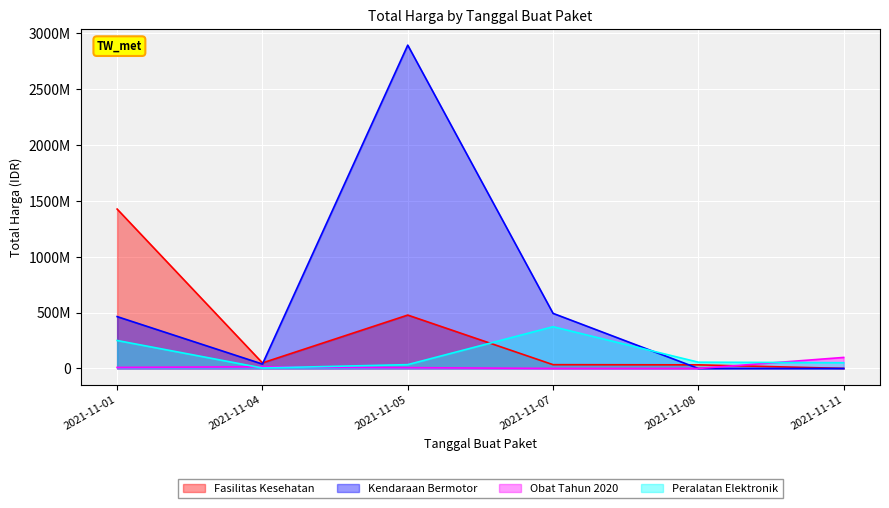

Which series changed the most between 2021-11-01 and 2021-11-08?

Fasilitas Kesehatan